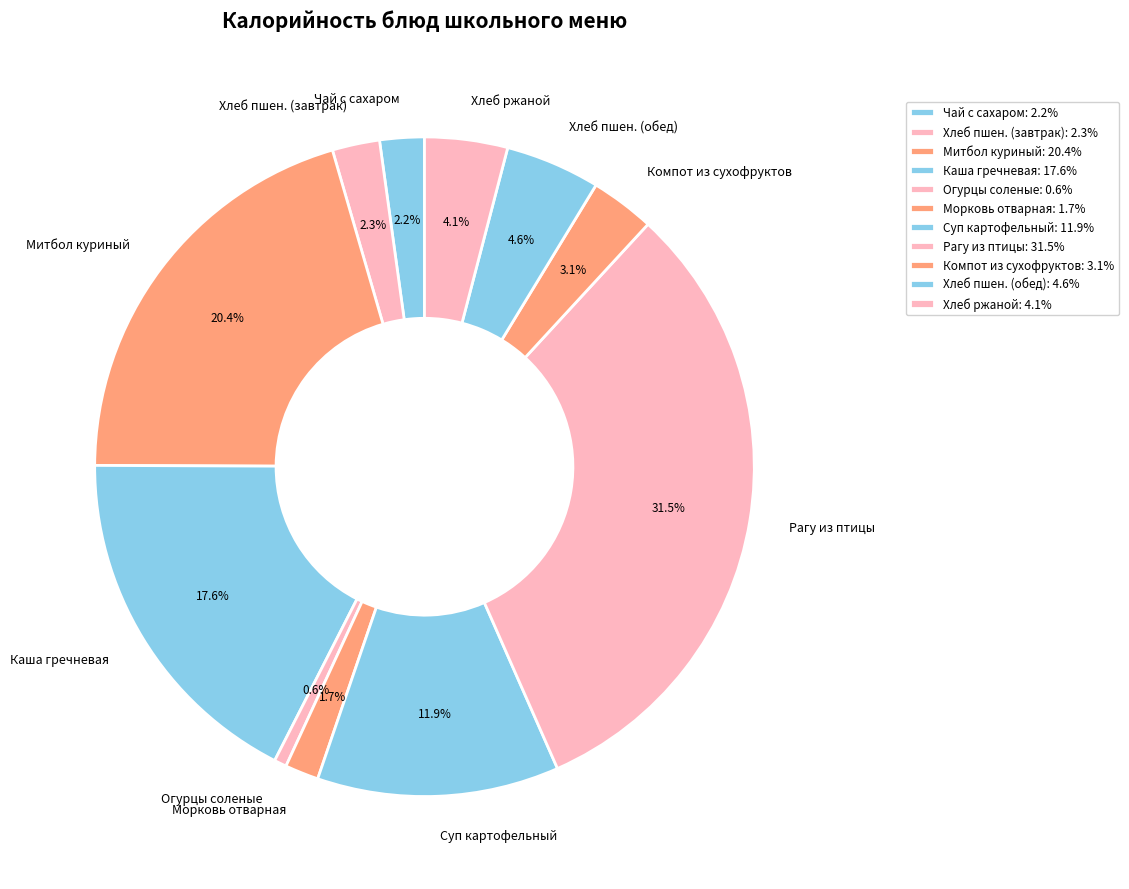

Between Чай с сахаром and Митбол куриный, which is larger?

Митбол куриный